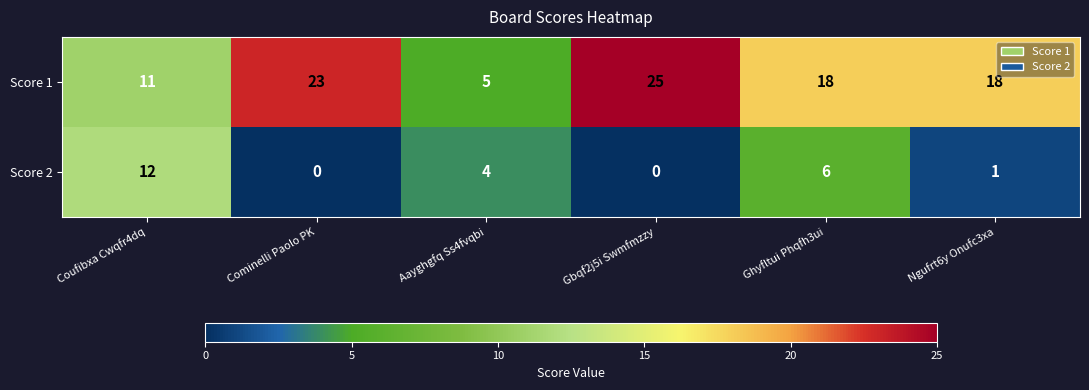

At which category is the sum across all series the highest?

Gbqf2j5i Swmfmzzy